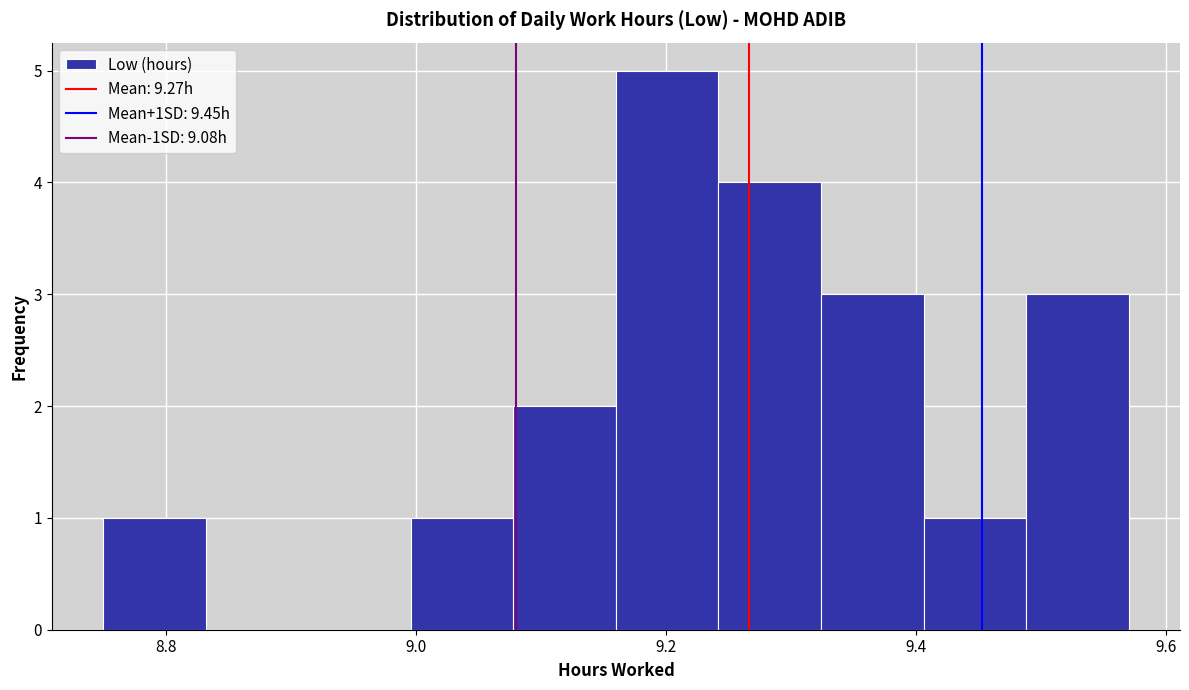

Over which range of the x-axis is the bar tallest?

9.160 to 9.242